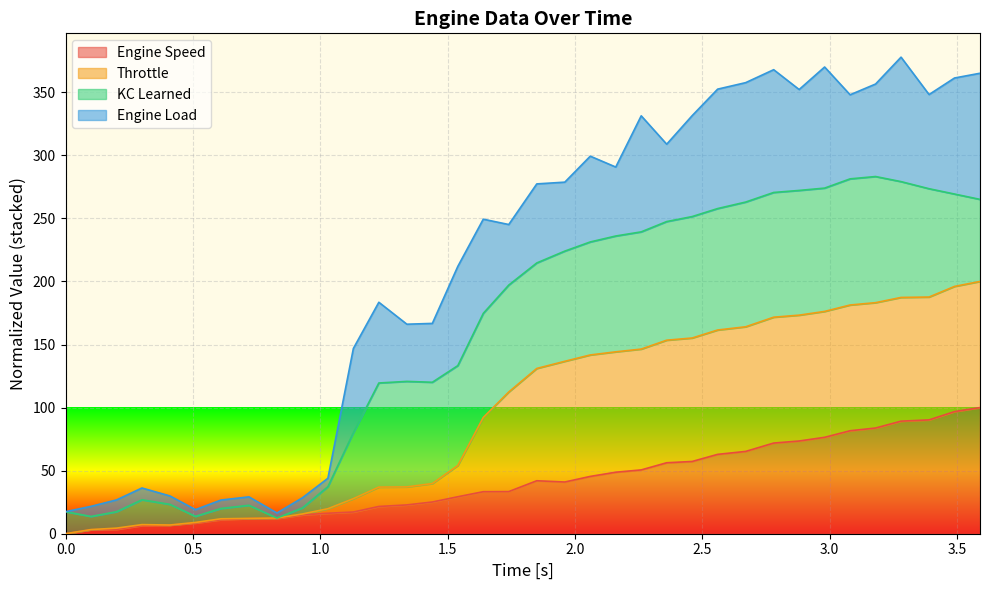

How many data points in Throttle are less than 131?

18